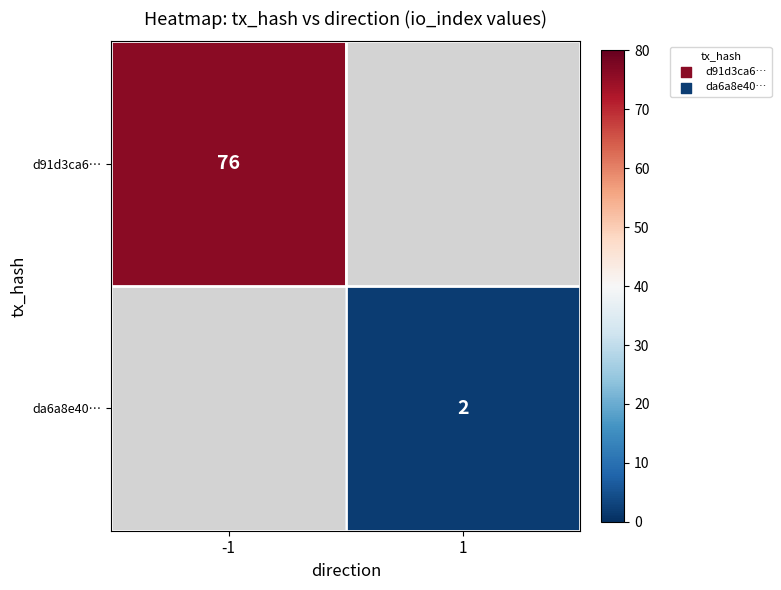

Is it true that d91d3ca6… equals 76 at -1?

True